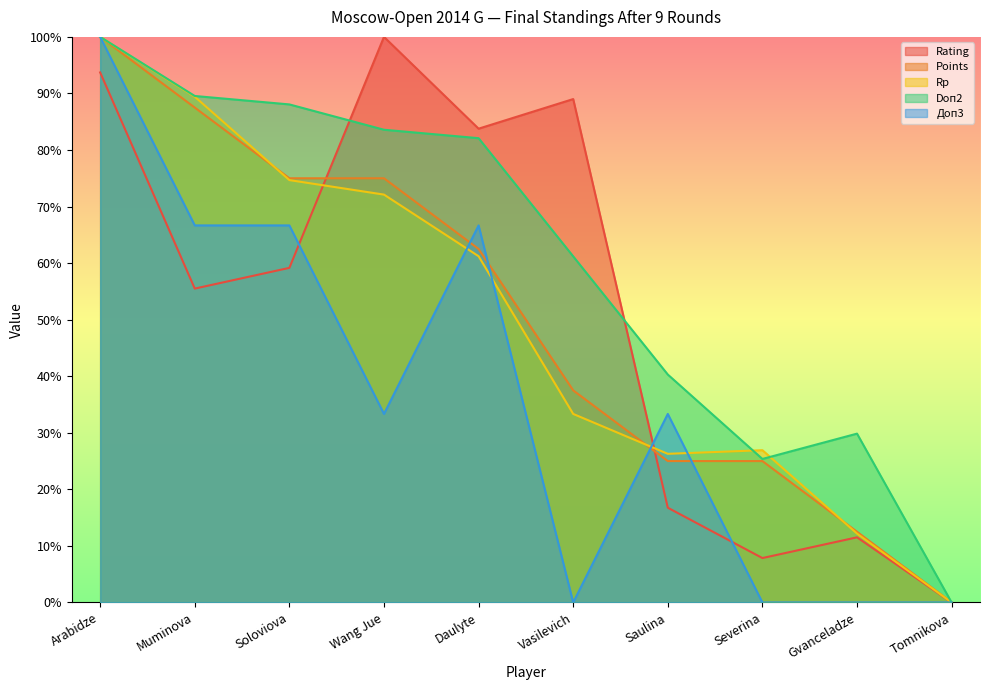

Which has a higher value, Wang Jue or Soloviova?

Wang Jue